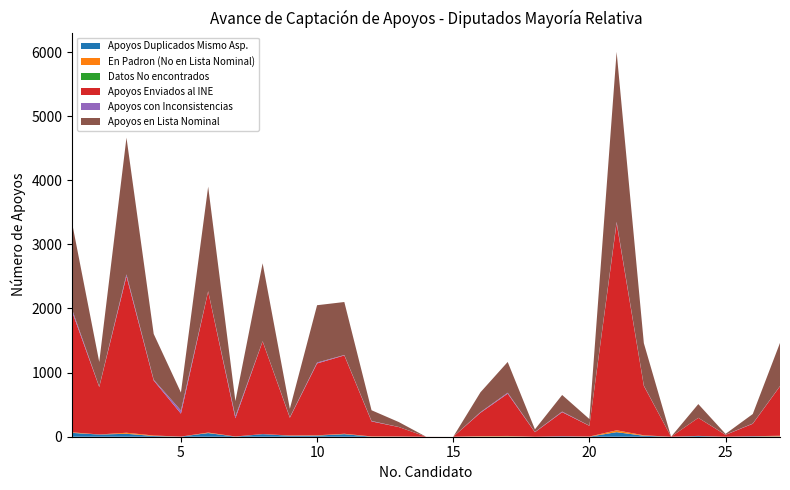

Reading left to right, what are all the values shown in this chart?

Apoyos Duplicados Mismo Asp.: 1=60	2=34	3=46	4=11	5=2	6=57	7=2	8=40	9=16	10=17	11=40	12=1	13=2	14=0	15=0	16=3	17=5	18=0	19=7	20=1	21=71	22=15	23=0	24=11	25=0	26=7	27=5
En Padron (No en Lista Nominal): 1=9	2=1	3=16	4=8	5=0	6=8	7=2	8=1	9=4	10=5	11=6	12=4	13=2	14=0	15=0	16=6	17=7	18=0	19=0	20=2	21=29	22=7	23=0	24=2	25=0	26=1	27=10
Datos No encontrados: 1=0	2=0	3=0	4=0	5=0	6=0	7=0	8=0	9=0	10=0	11=0	12=0	13=0	14=0	15=0	16=0	17=0	18=0	19=0	20=0	21=0	22=0	23=0	24=0	25=0	26=0	27=0
Apoyos Enviados al INE: 1=1886	2=740	3=2440	4=858	5=358	6=2201	7=284	8=1445	9=276	10=1121	11=1222	12=234	13=147	14=1	15=0	16=365	17=660	18=70	19=376	20=167	21=3232	22=770	23=0	24=281	25=29	26=194	27=772
Apoyos con Inconsistencias: 1=34	2=6	3=30	4=12	5=49	6=4	7=31	8=4	9=8	10=14	11=6	12=7	13=1	14=0	15=0	16=9	17=14	18=4	19=9	20=2	21=19	22=6	23=0	24=1	25=2	26=4	27=3
Apoyos en Lista Nominal: 1=1350	2=385	3=2132	4=714	5=280	6=1630	7=237	8=1215	9=132	10=894	11=827	12=167	13=77	14=0	15=0	16=310	17=480	18=41	19=259	20=104	21=2651	22=661	23=0	24=214	25=13	26=148	27=673